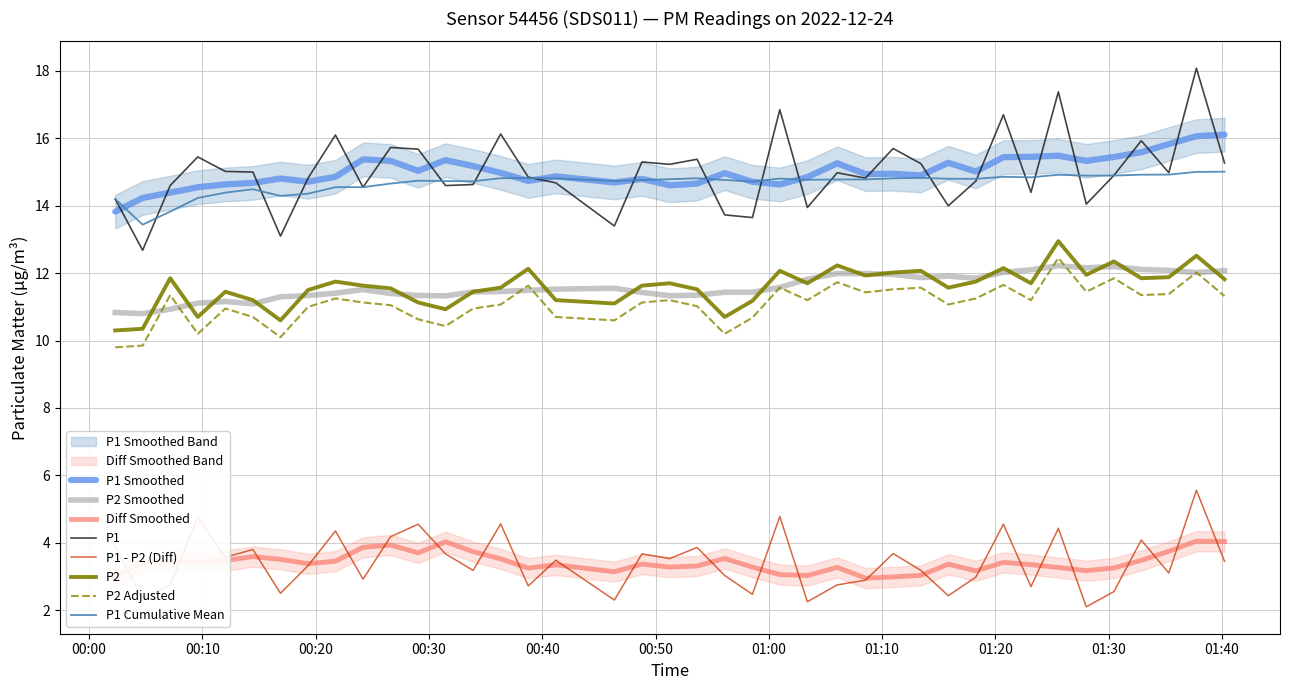

True or false: P1 and P2 Smoothed intersect in this chart.

False